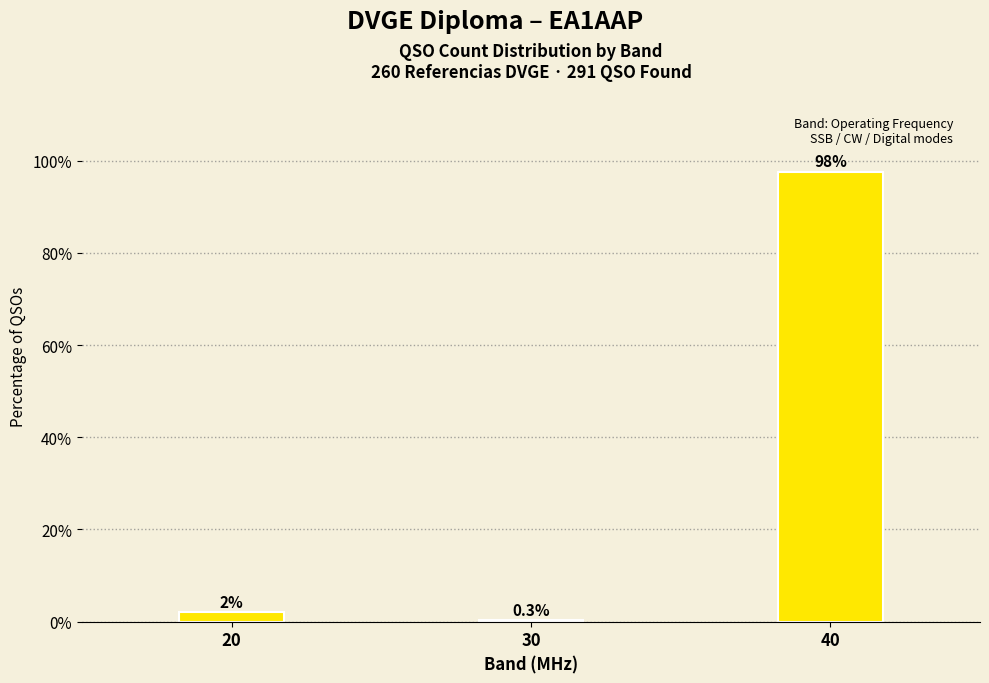

Which has a higher value, 30 or 20?

20